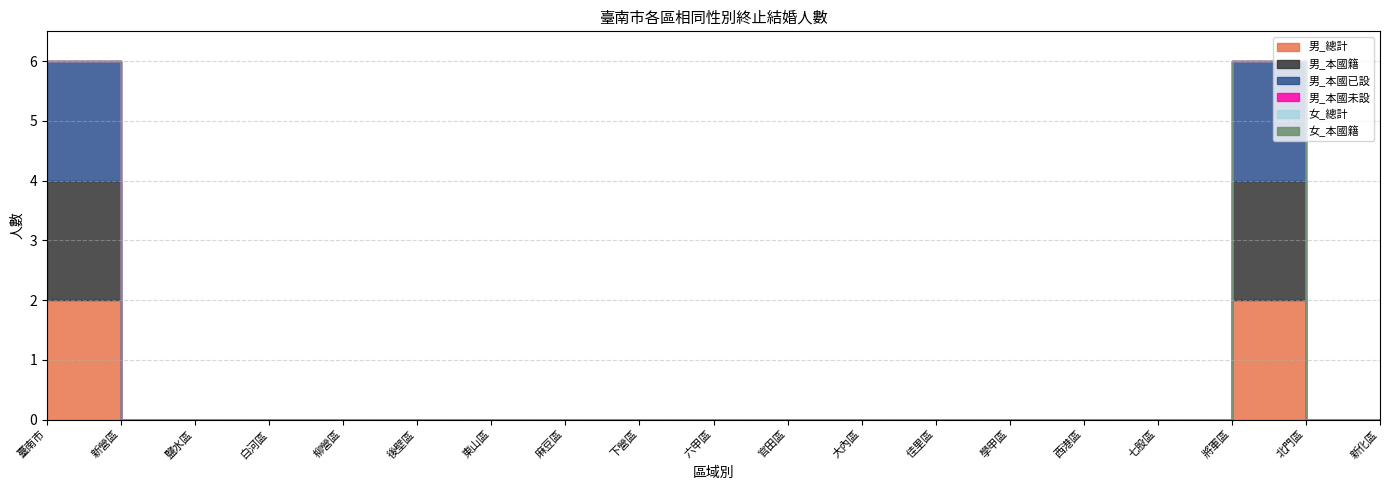

The value of 男_本國未設 at 七股區 is 0. True or false?

True